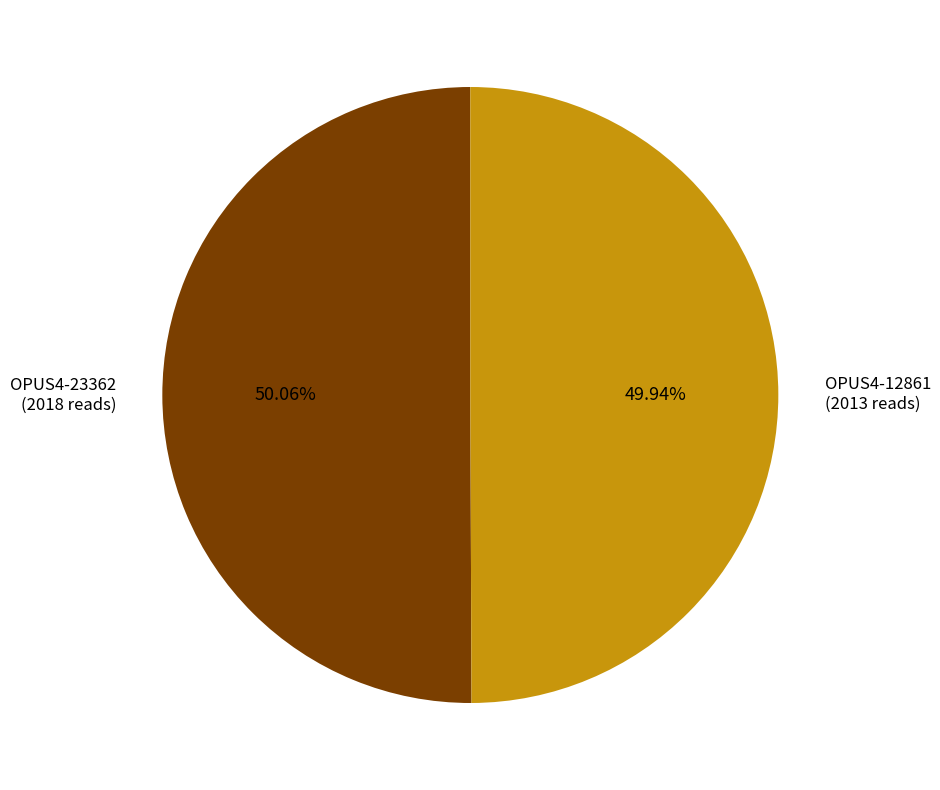

Does any single category account for the majority?

Yes